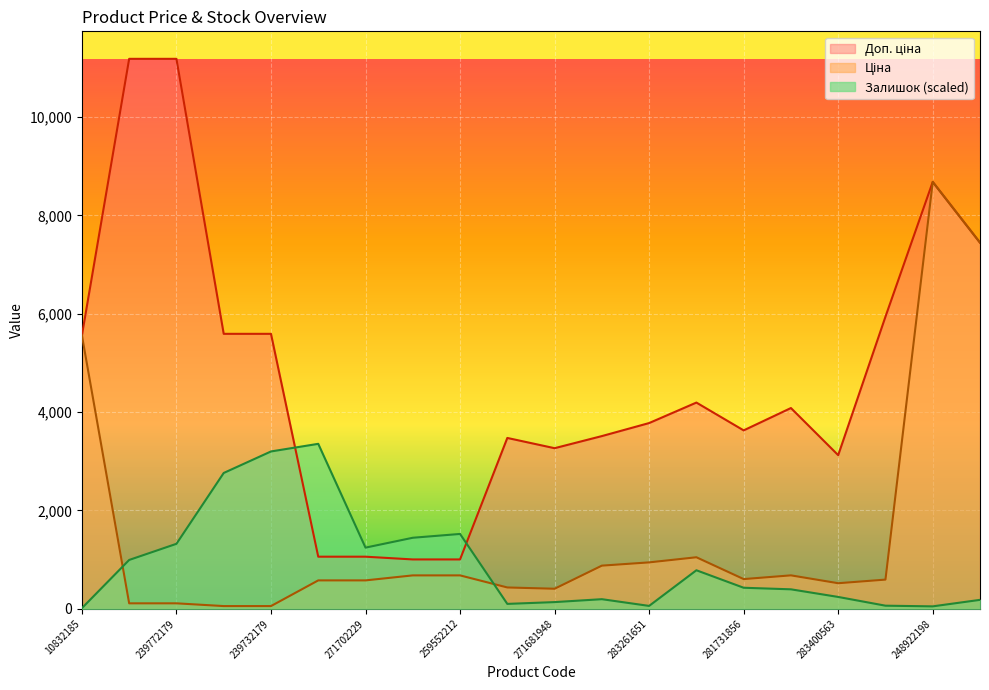

What is the smallest value displayed?

13.7